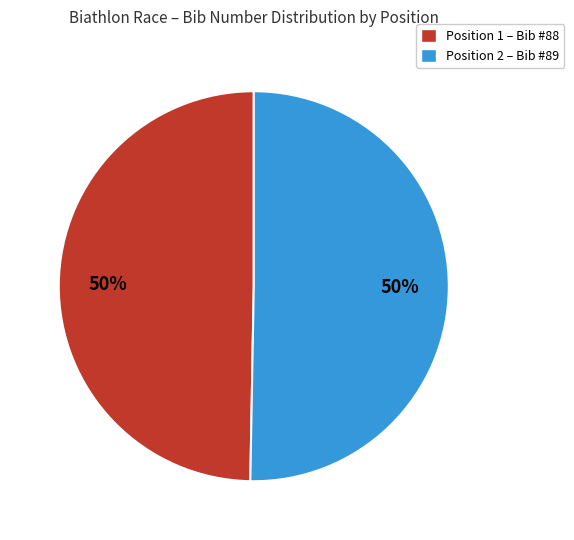

To the nearest percent, what is the average slice percentage?

50%